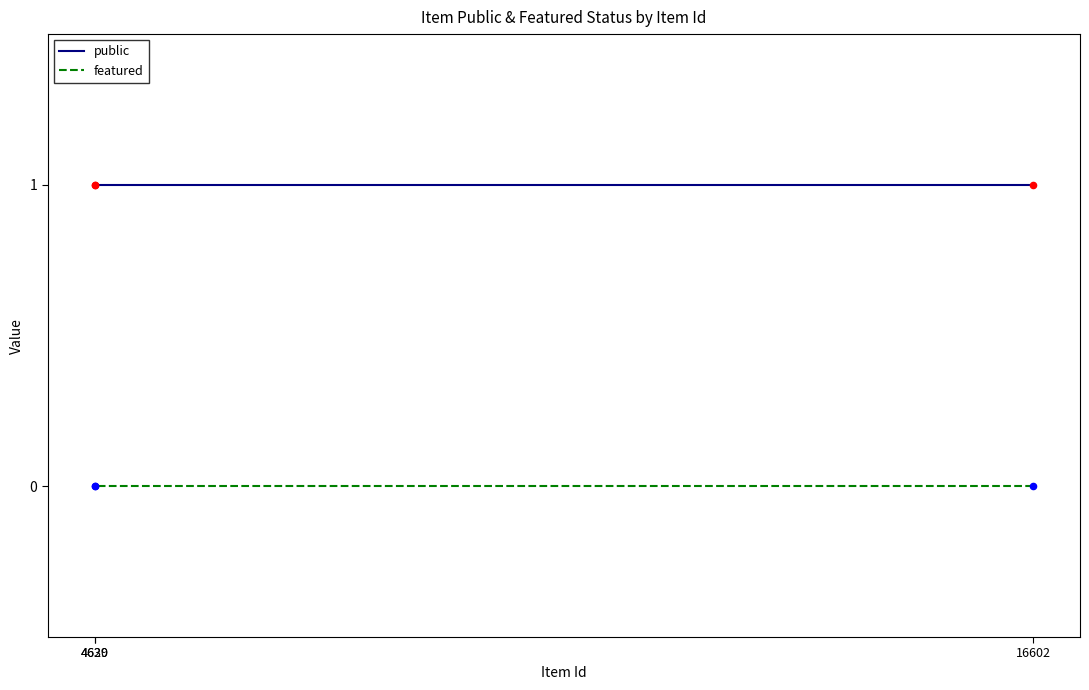

What are all the series names shown in the legend?

public, featured